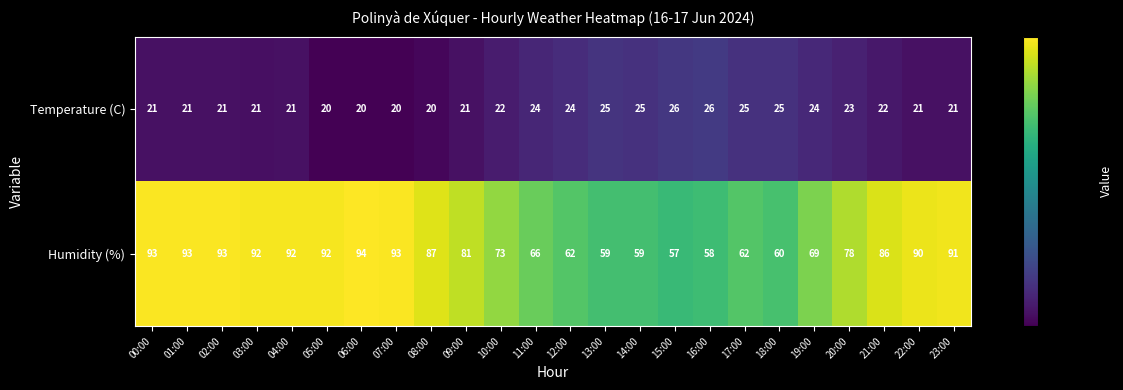

Read the Humidity (%) value at 16:00, to the nearest 10.

60